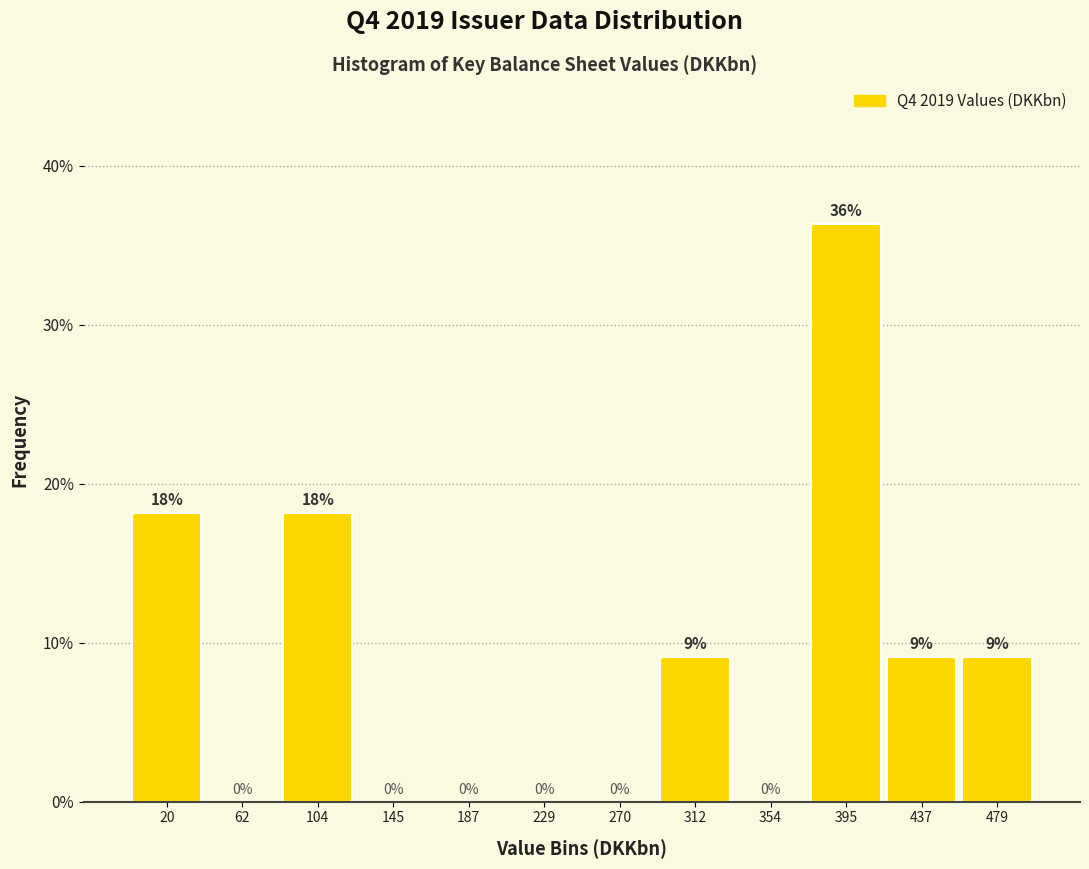

Which range on the x-axis has the tallest bar?

375 to 415